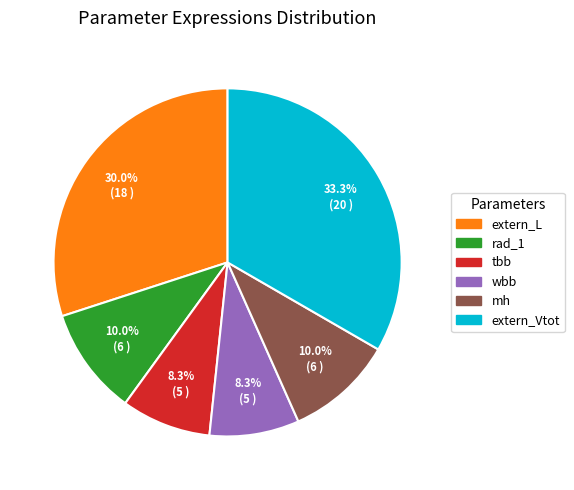

Which category has the biggest portion of the pie?

extern_Vtot